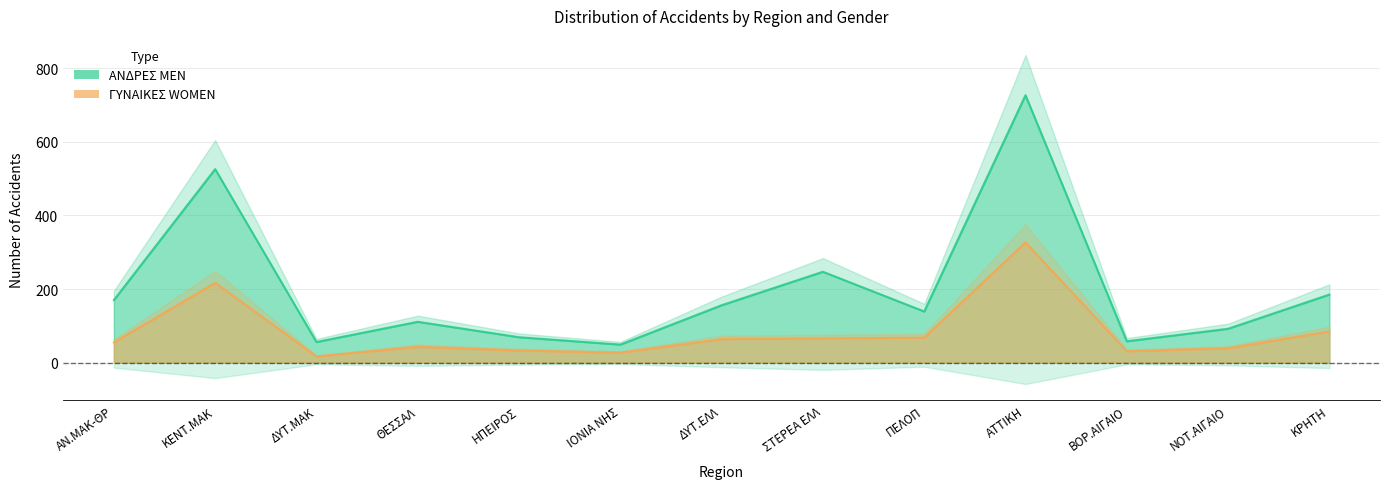

True or false: ΑΝΔΡΕΣ MEN and ΓΥΝΑΙΚΕΣ WOMEN cross at least once.

False